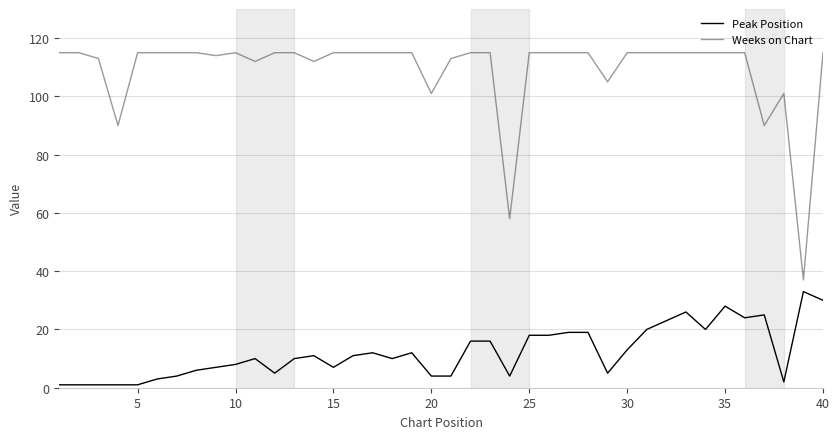

How many values in the Peak Position series are below 11?

20